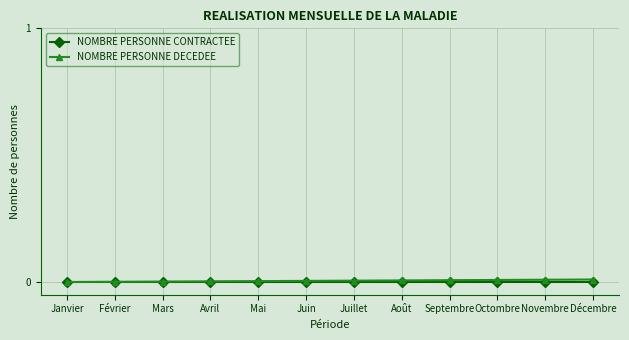

What are all the series names shown in the legend?

NOMBRE PERSONNE CONTRACTEE, NOMBRE PERSONNE DECEDEE